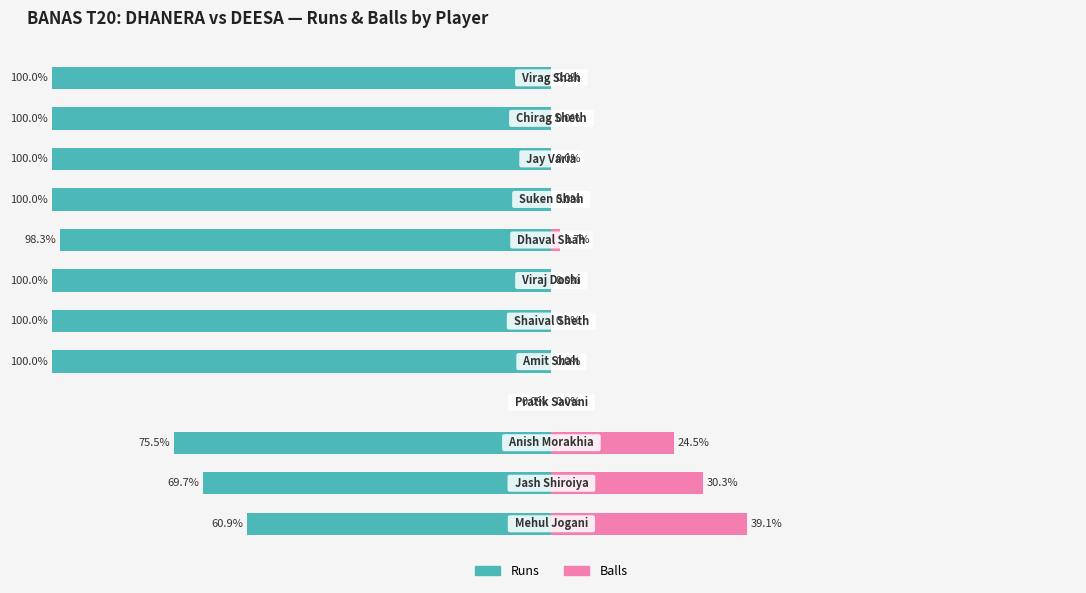

Reading left to right, extract all data points from this chart.

Runs: 0=-60.9	1=-69.7	2=-75.5	3=0.0	4=-100.0	5=-100.0	6=-100.0	7=-98.3	8=-100.0	9=-100.0	10=-100.0	11=-100.0
Balls: 0=39.1	1=30.3	2=24.5	3=0.0	4=0.0	5=0.0	6=0.0	7=1.7	8=0.0	9=0.0	10=0.0	11=0.0